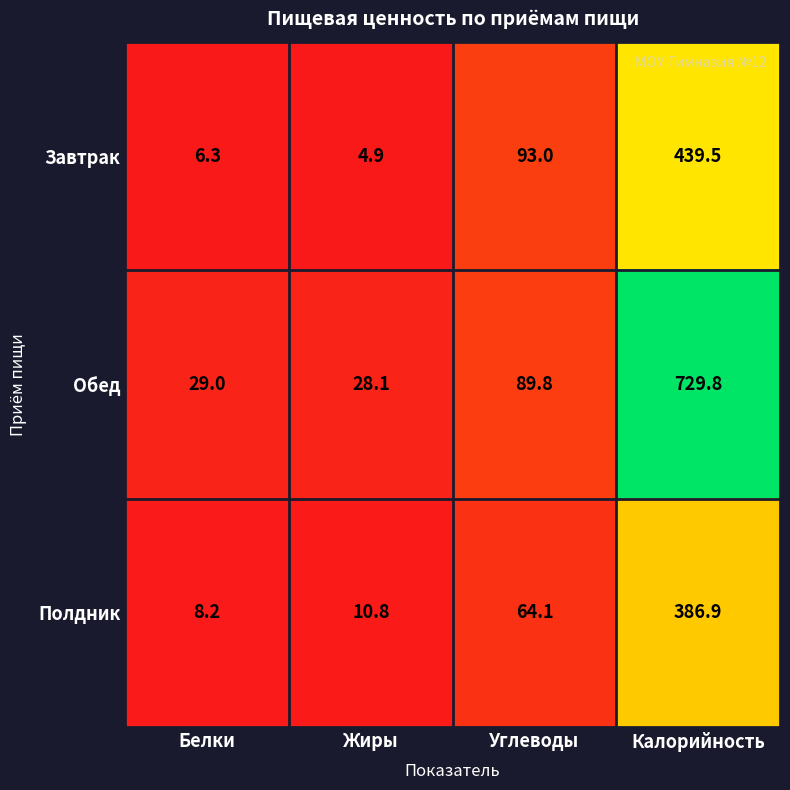

At which label is Завтрак closest to 222?

Углеводы